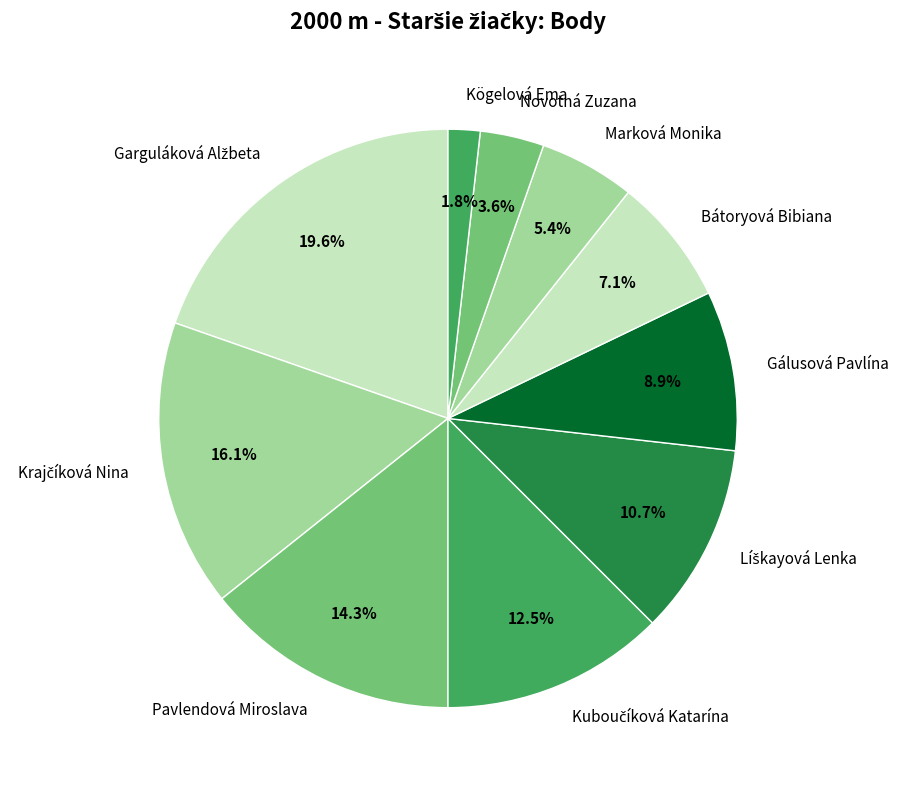

Does any single category account for the majority?

No